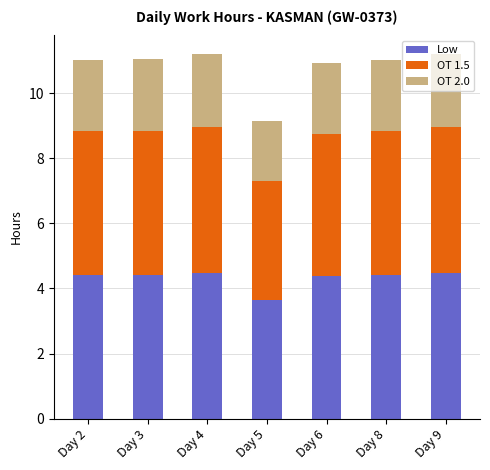

True or false: Low has a value of 4.4 at Day 2.

True